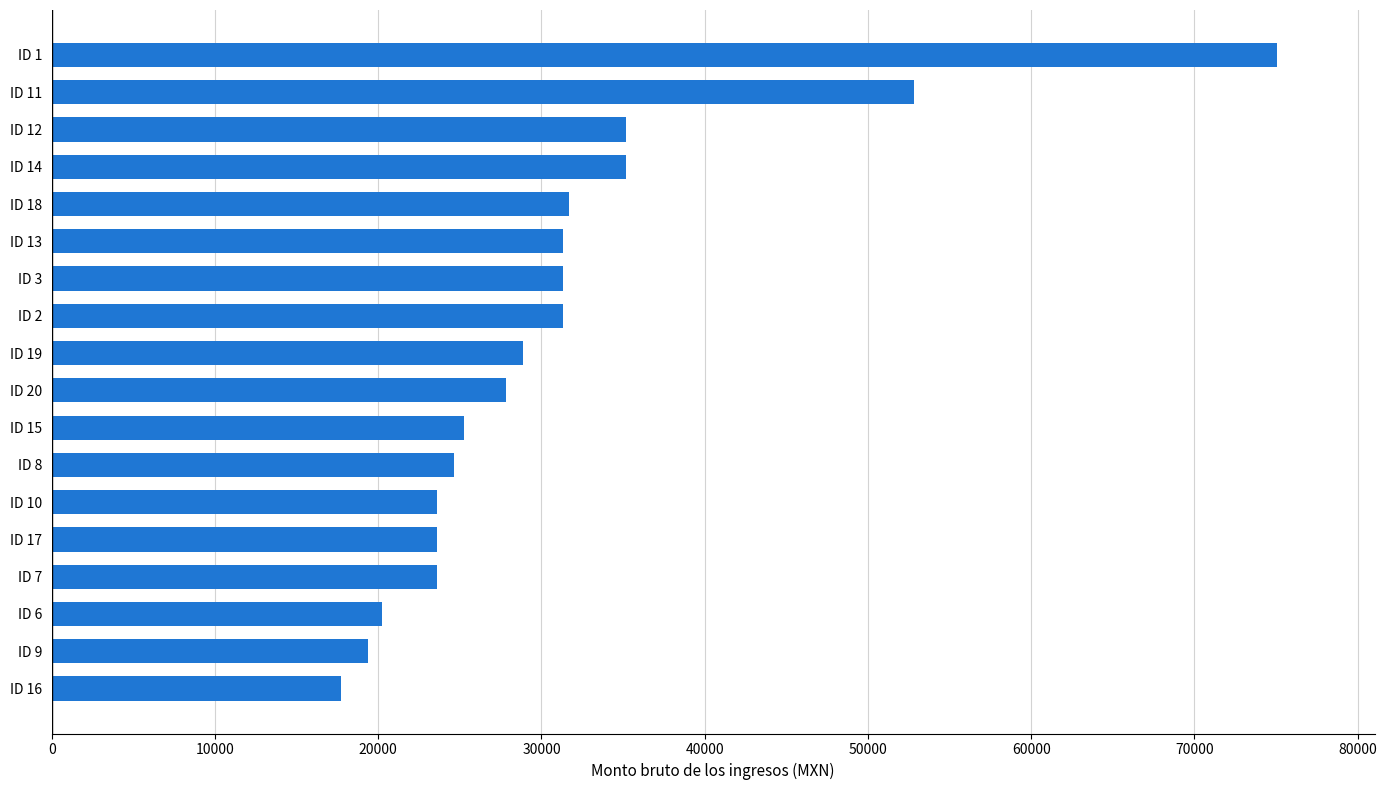

How many distinct data groups are displayed?

1